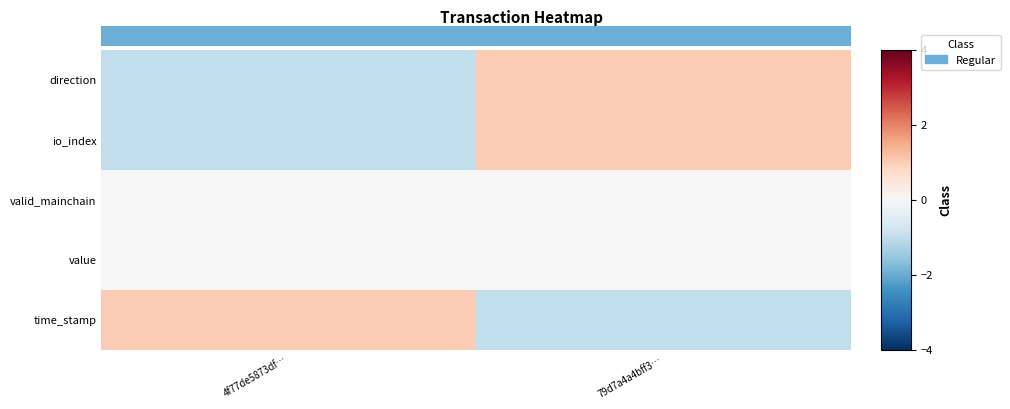

Rank the series by their maximum value, from highest to lowest.

direction, io_index, time_stamp, valid_mainchain, value